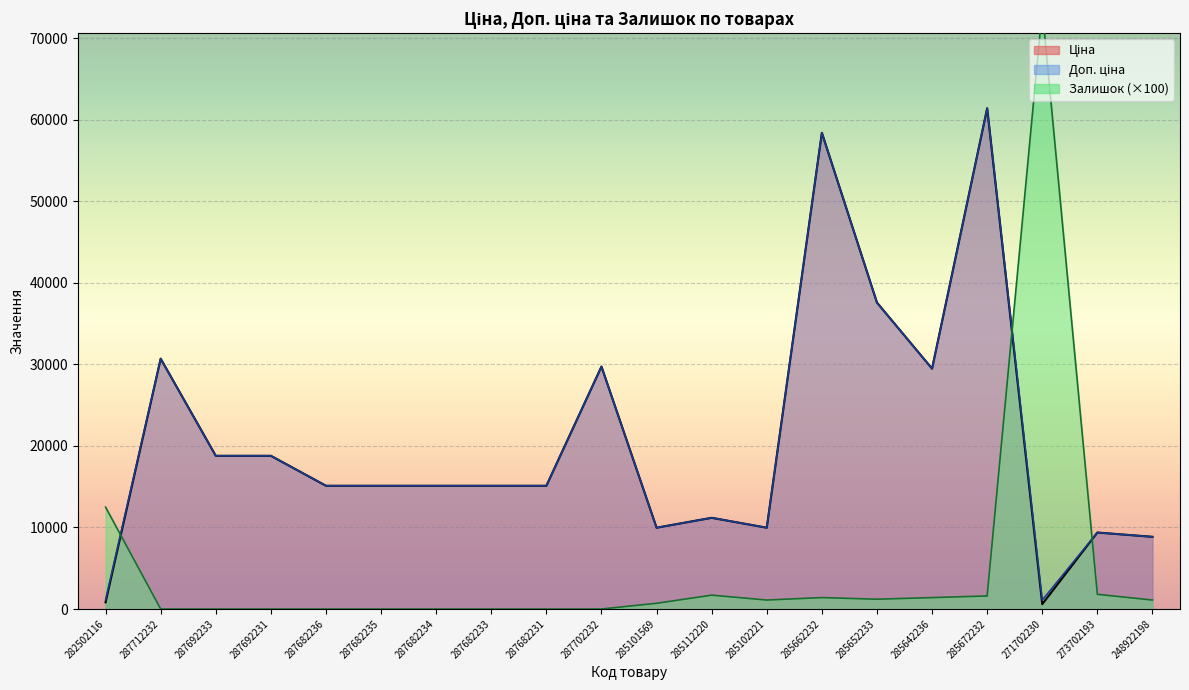

How many values in the Залишок series are below 1100?

10